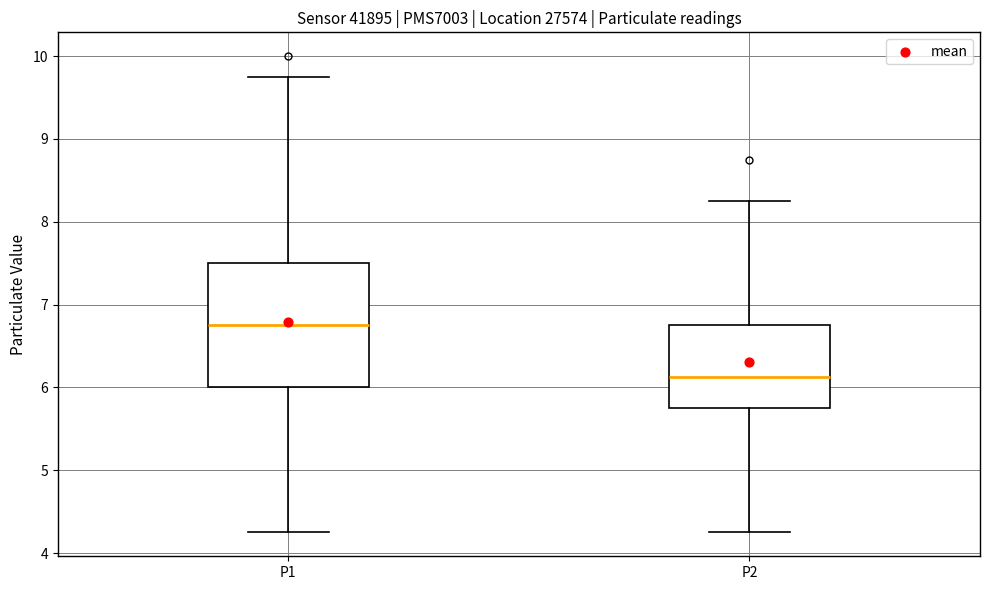

Where does the median line of the box for P2 sit on the y-axis? The values are not printed on the chart, so give them approximately, as read against the axis.

6.1